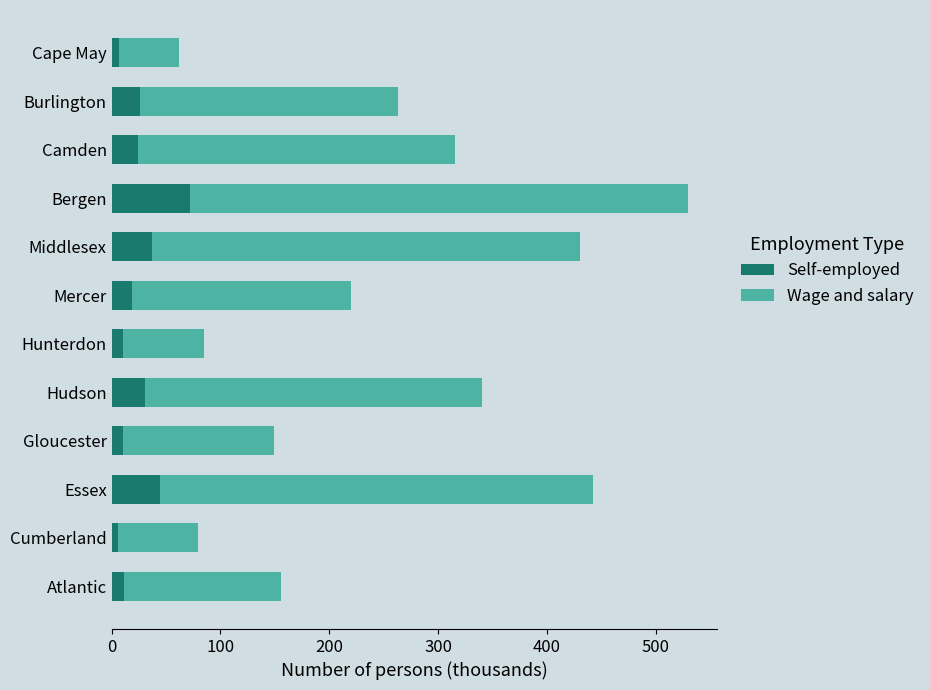

What is the average value of the Self-employed series?

24.7